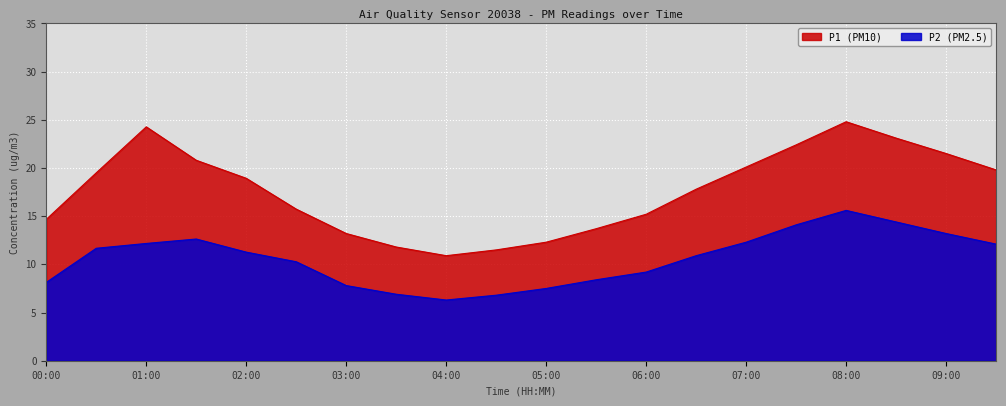

How many values in the P2 (PM2.5) series exceed 11?

10